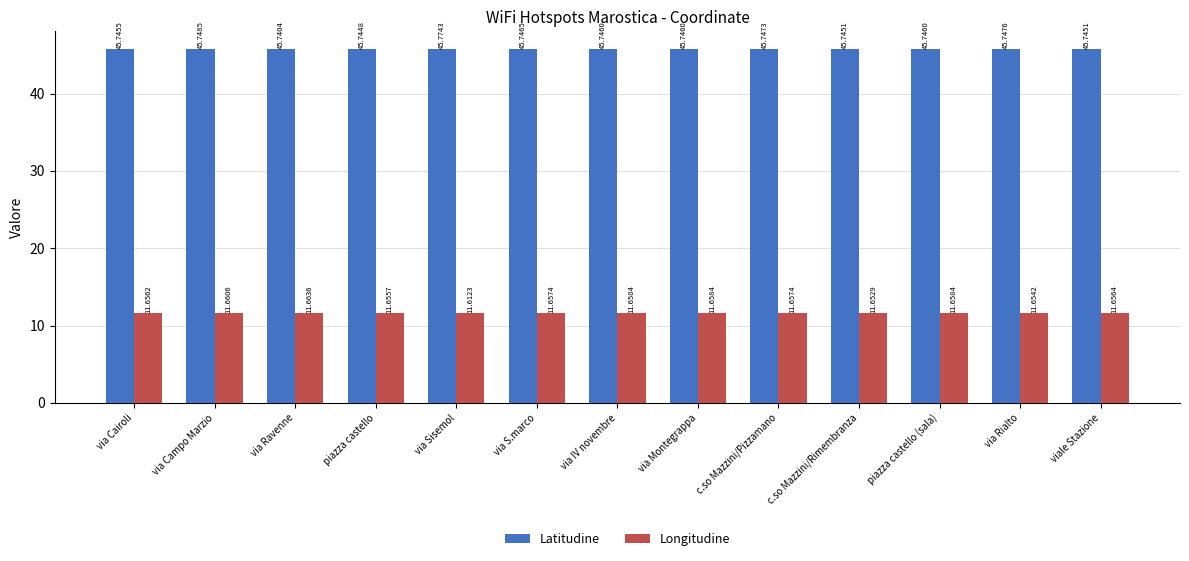

Is it true that Longitudine equals 4.4 at via Cairoli?

False